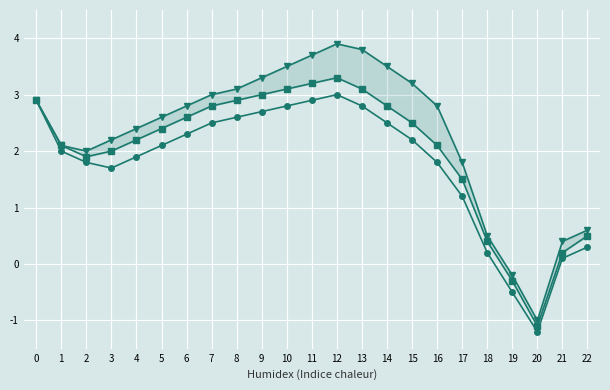

The value of Series B at 3 is 3.0. True or false?

False